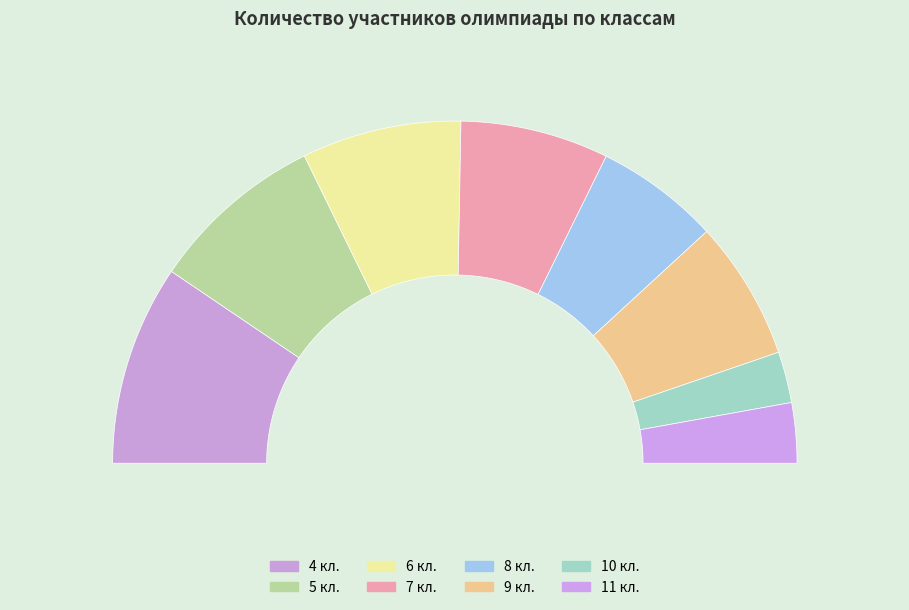

Does any single category account for the majority?

No